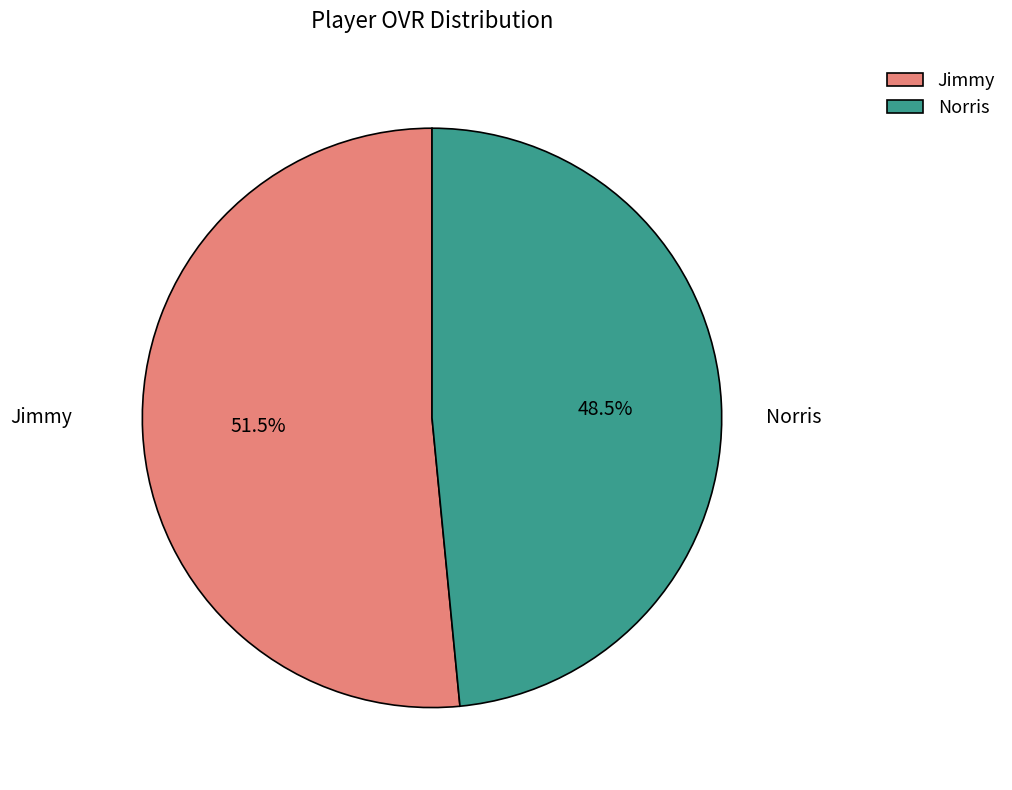

How many slices are in this pie chart?

2